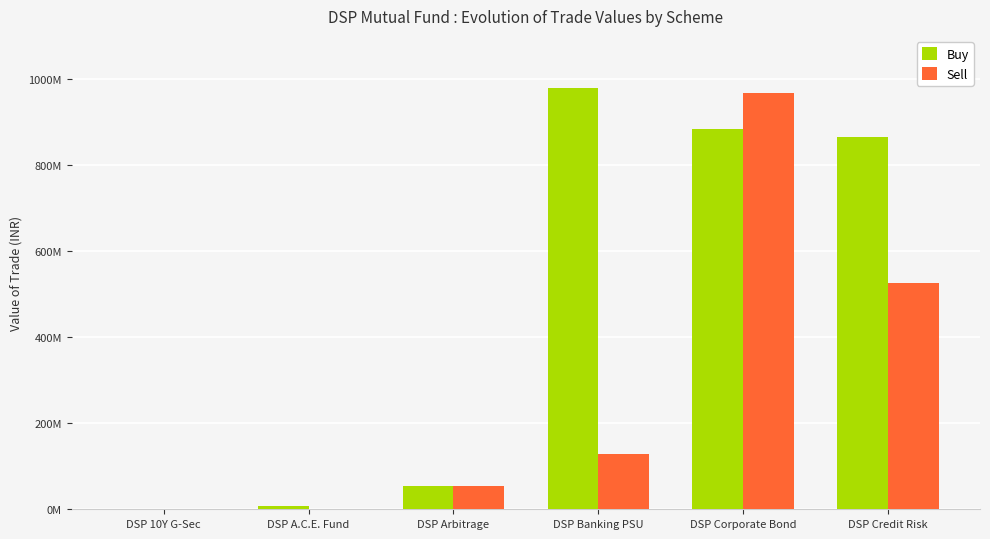

Reading right to left, transcribe all the data shown in this chart.

Buy: DSP Credit Risk=866044891.2	DSP Corporate Bond=884379799.5	DSP Banking PSU=979803864.2	DSP Arbitrage=53196383.2	DSP A.C.E. Fund=7977703.8	DSP 10Y G-Sec=910597.2
Sell: DSP Credit Risk=526002703.6	DSP Corporate Bond=966932052.9	DSP Banking PSU=128501072.6	DSP Arbitrage=53196727.7	DSP A.C.E. Fund=1220480.4	DSP 10Y G-Sec=732587.1